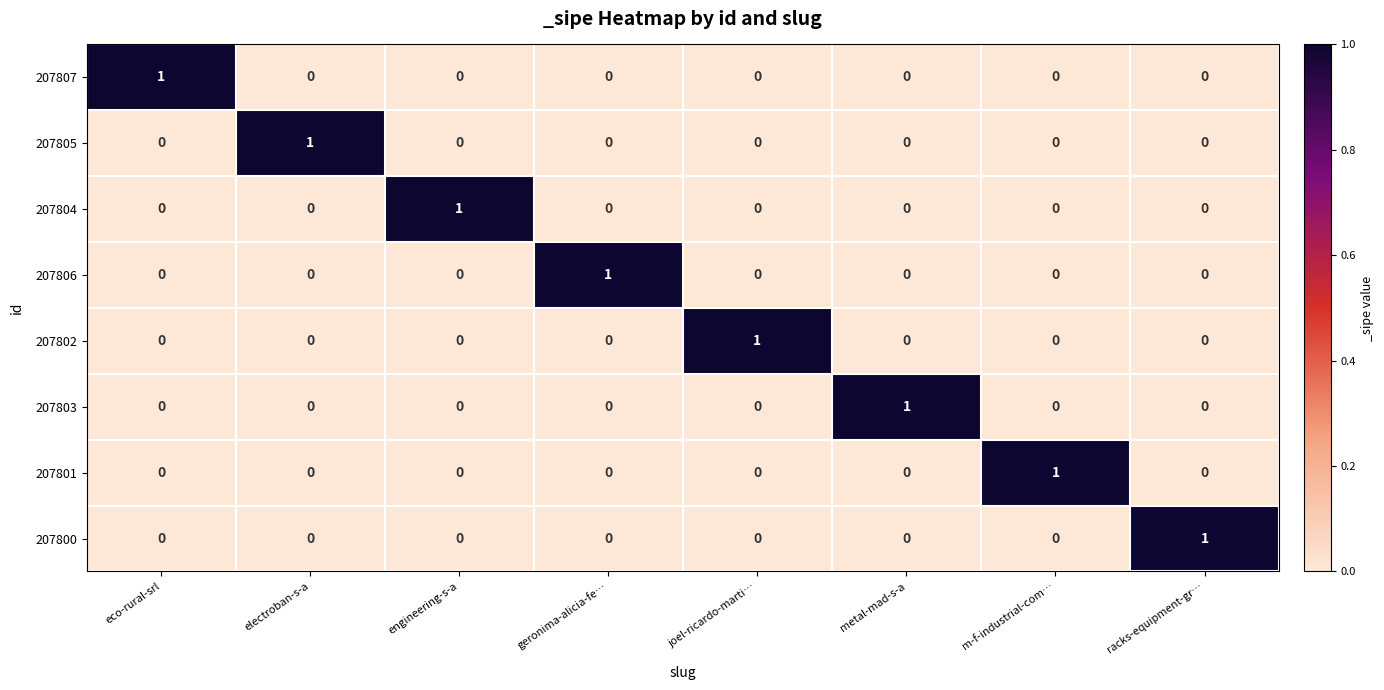

At how many categories does at least one series exceed 0?

8